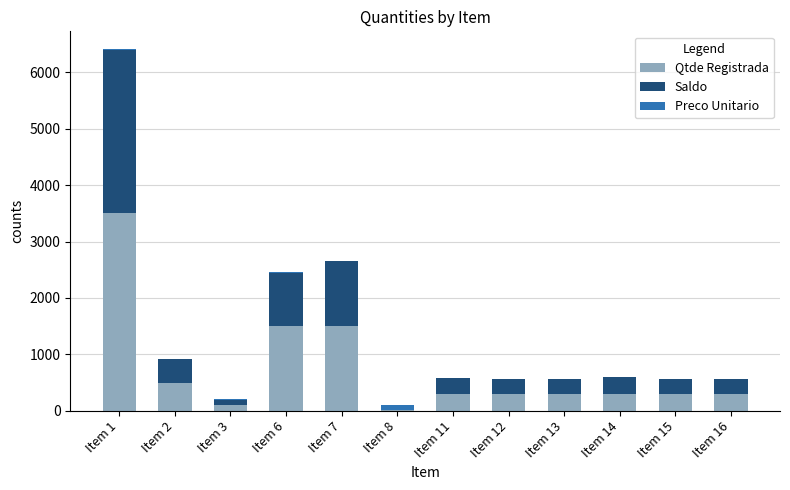

At which category is the sum across all series the highest?

Item 1